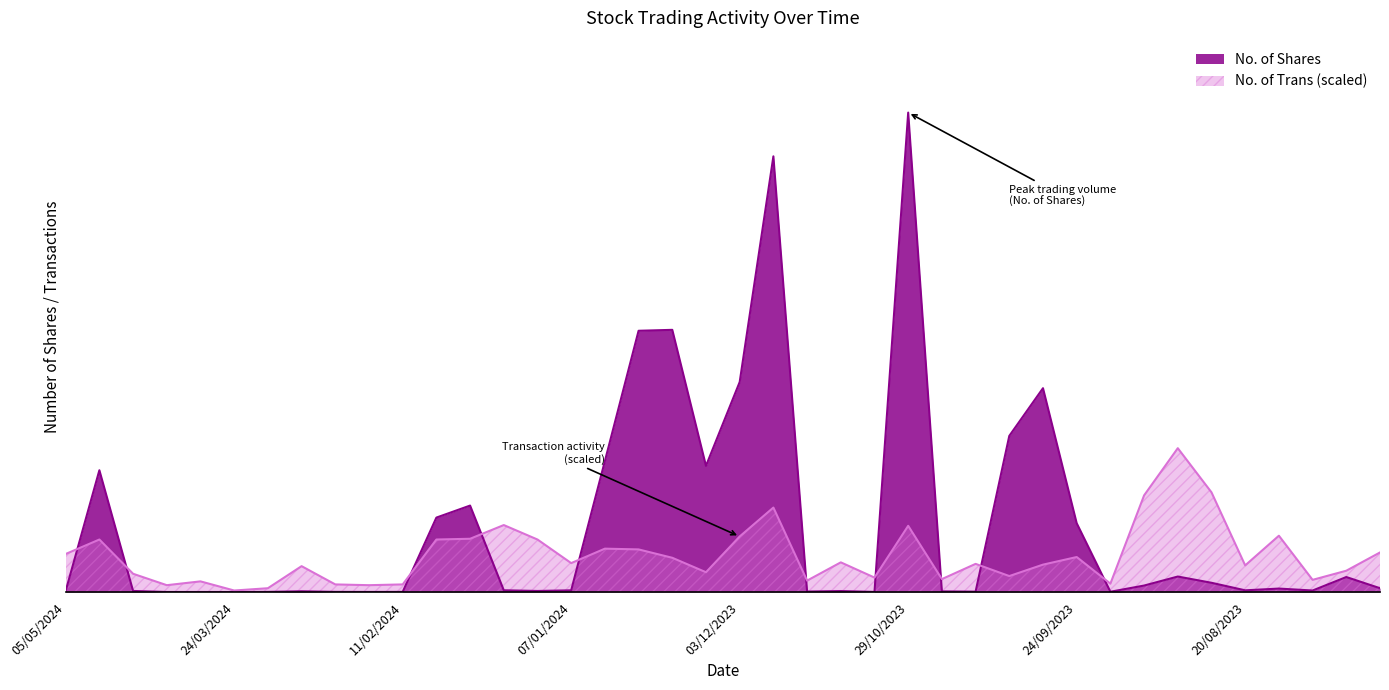

At which label does No. of Trans first exceed 330925?

05/05/2024